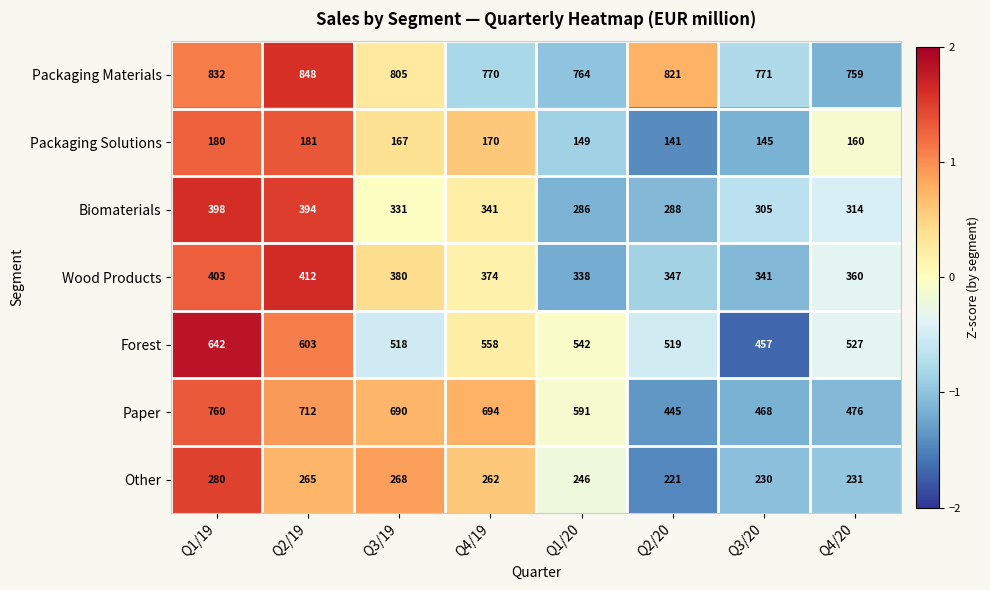

Which category has the lowest value across all series?

Q2/20